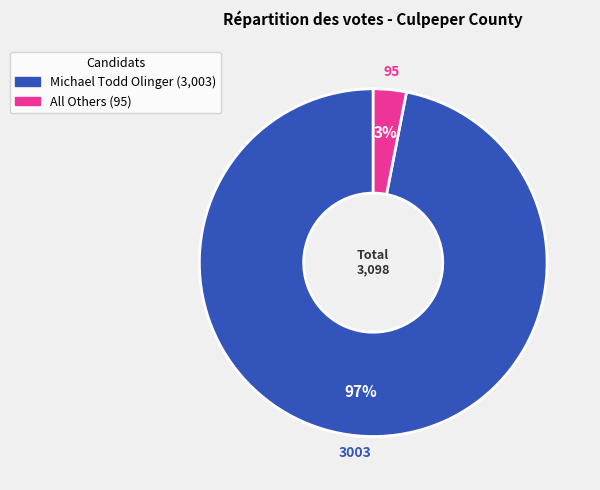

To the nearest percent, what is the average slice percentage?

50%